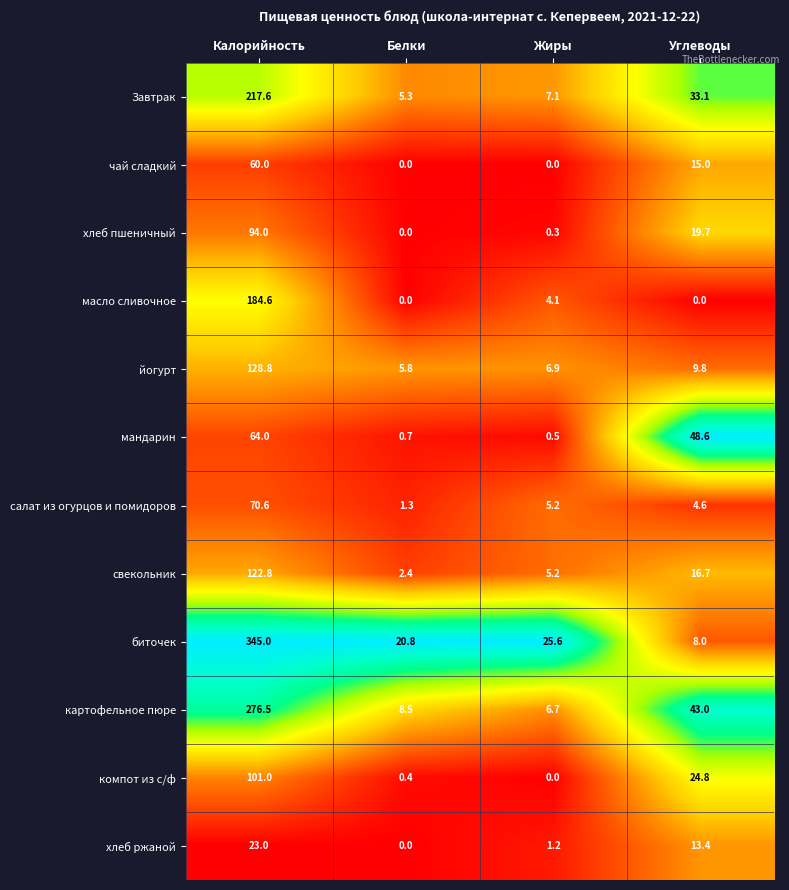

At Калорийность, list the series in order from largest to smallest.

биточек, картофельное пюре, Завтрак, масло сливочное, йогурт, свекольник, компот из с/ф, хлеб пшеничный, салат из огурцов и помидоров, мандарин, чай сладкий, хлеб ржаной